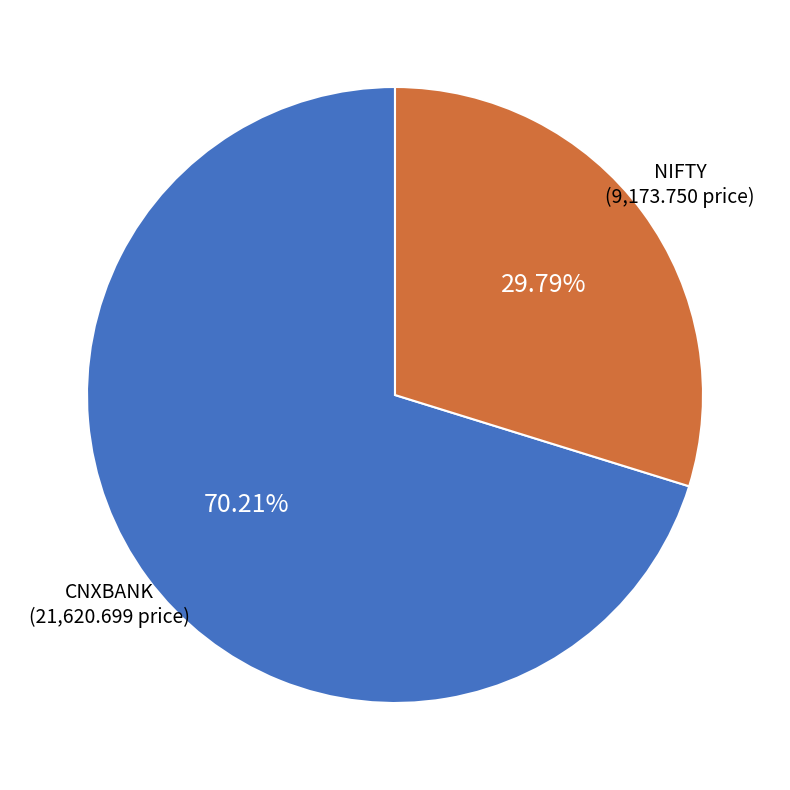

Does any single category account for the majority?

Yes